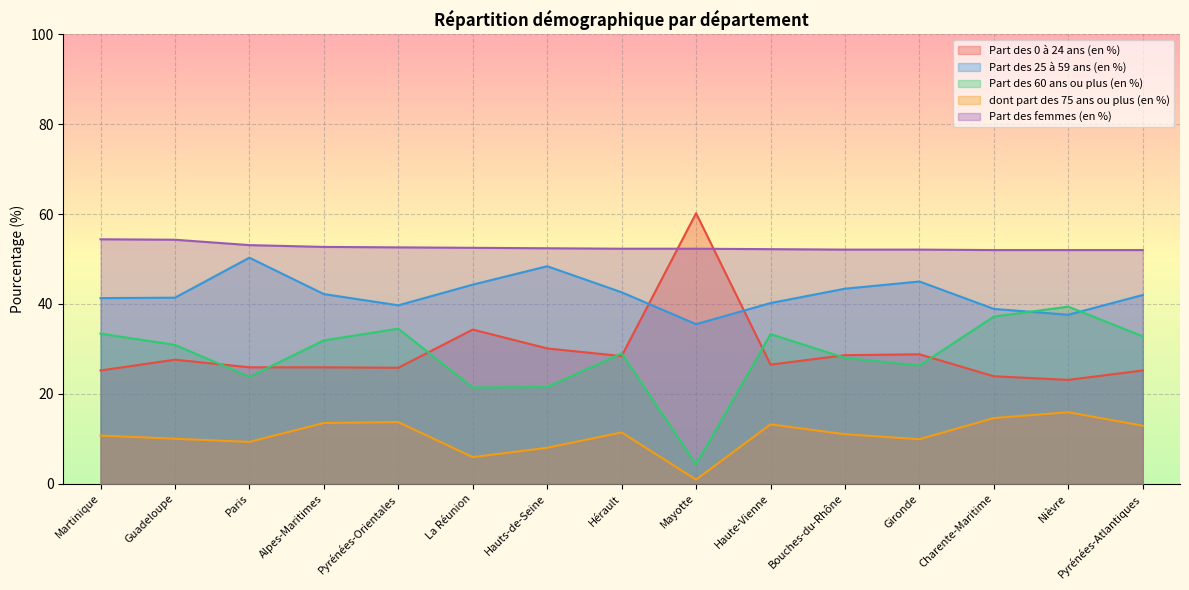

Which series ends up on top after the final intersection of Part des 25 à 59 ans (en %) and Part des 0 à 24 ans (en %)?

Part des 25 à 59 ans (en %)